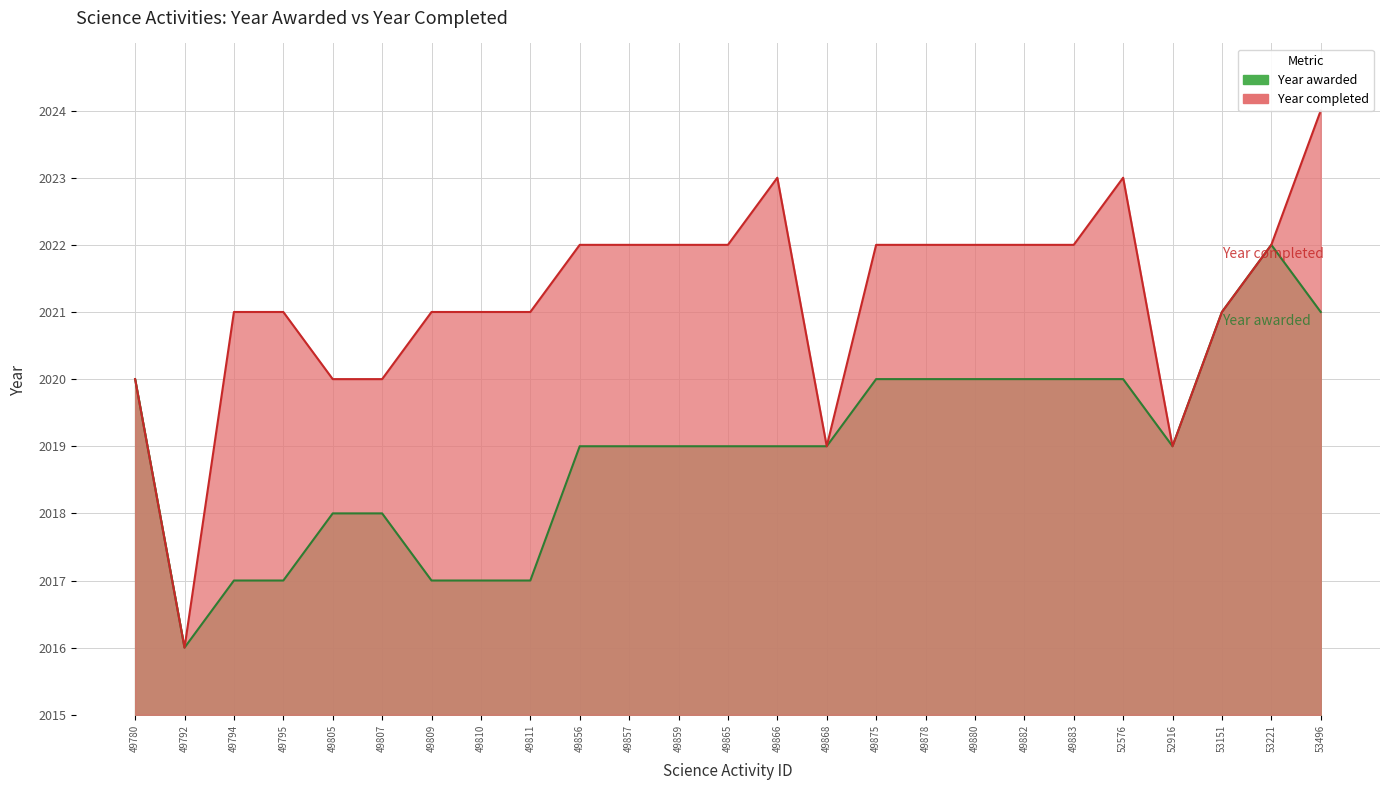

What is the change in value from 49792 to 49865?

+3